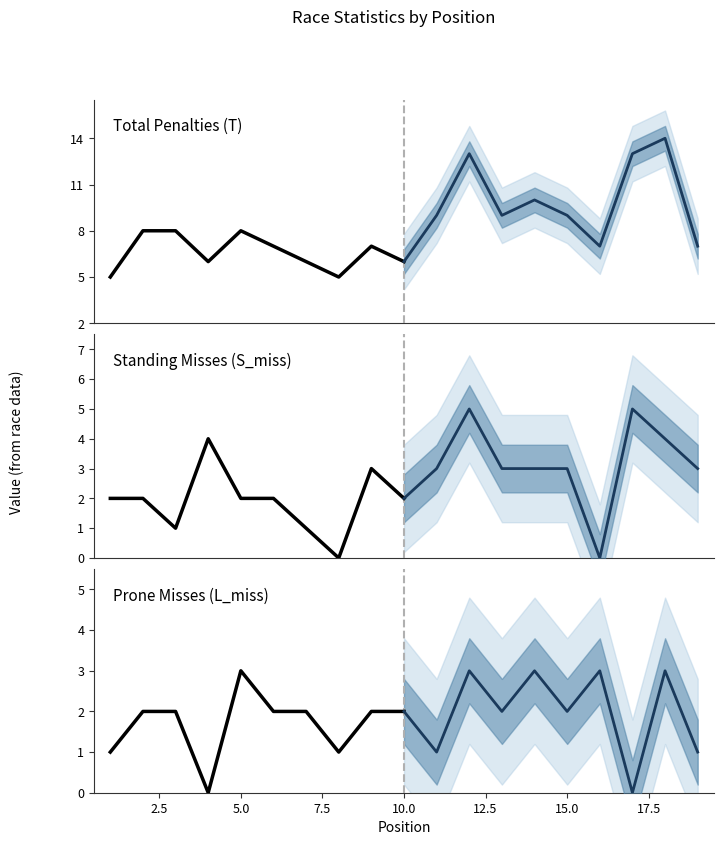

True or false: Standing Misses (S_miss) and Total Penalties (T) intersect in this chart.

False